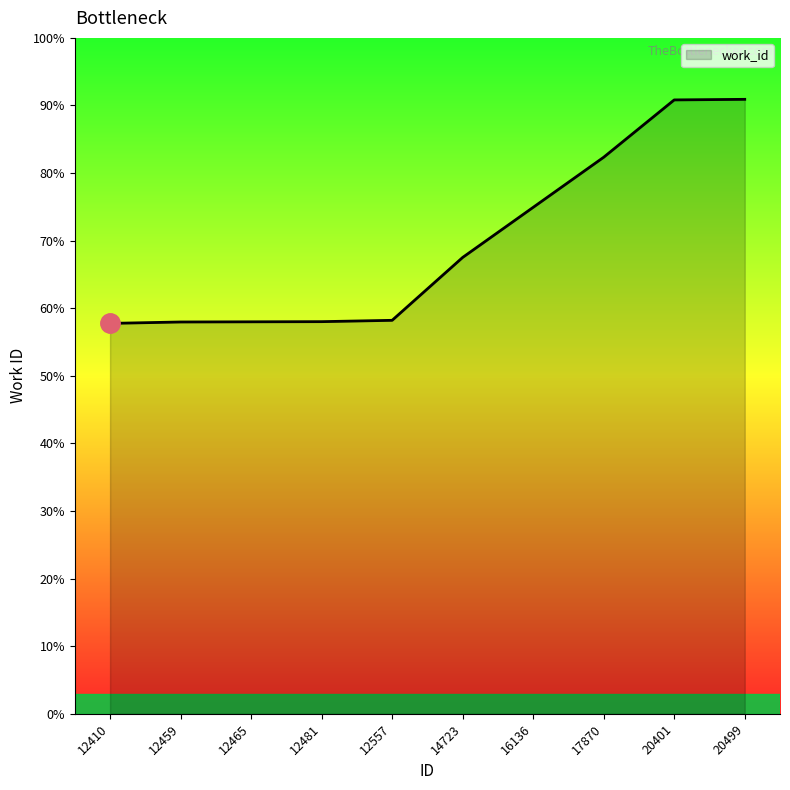

Does the chart have visible grid lines?

No